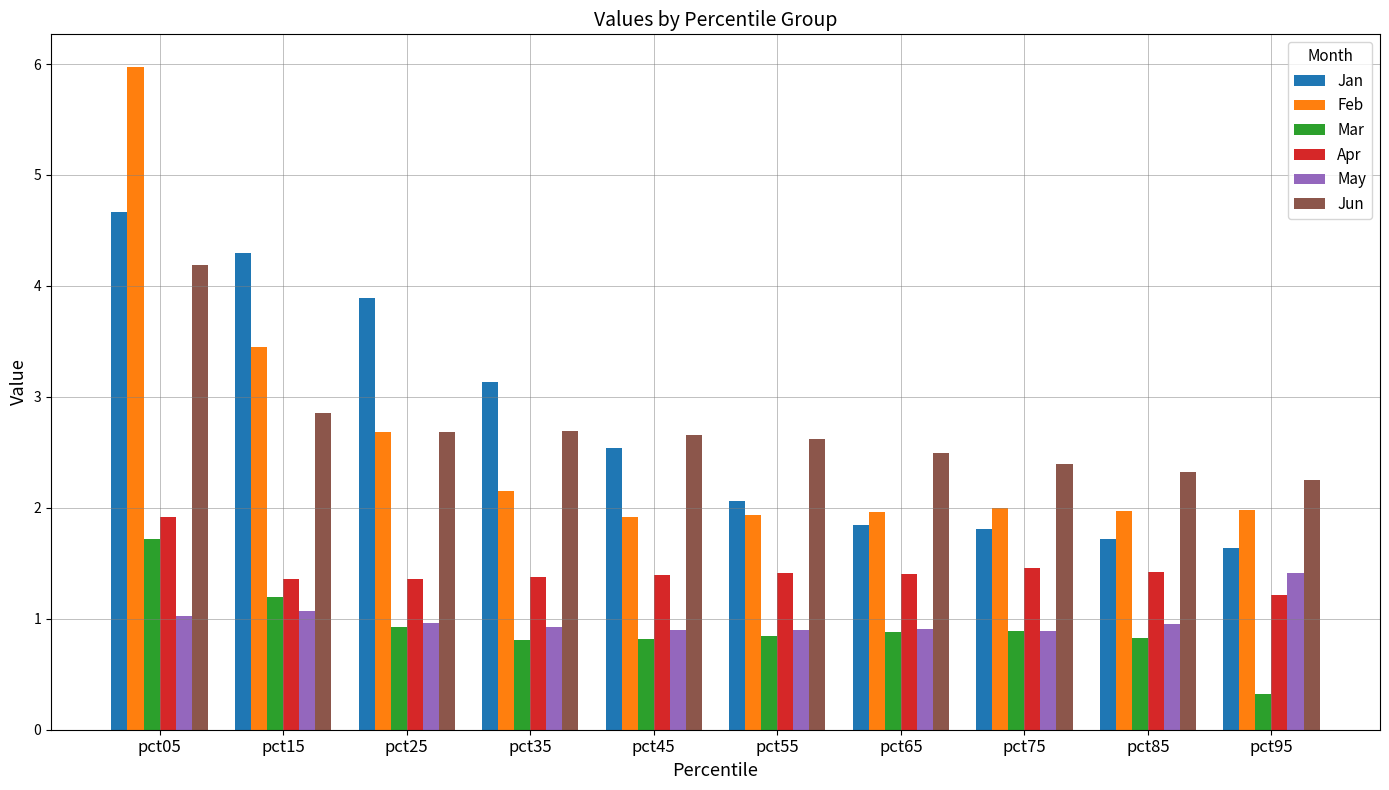

How many categories are shown in the chart?

10